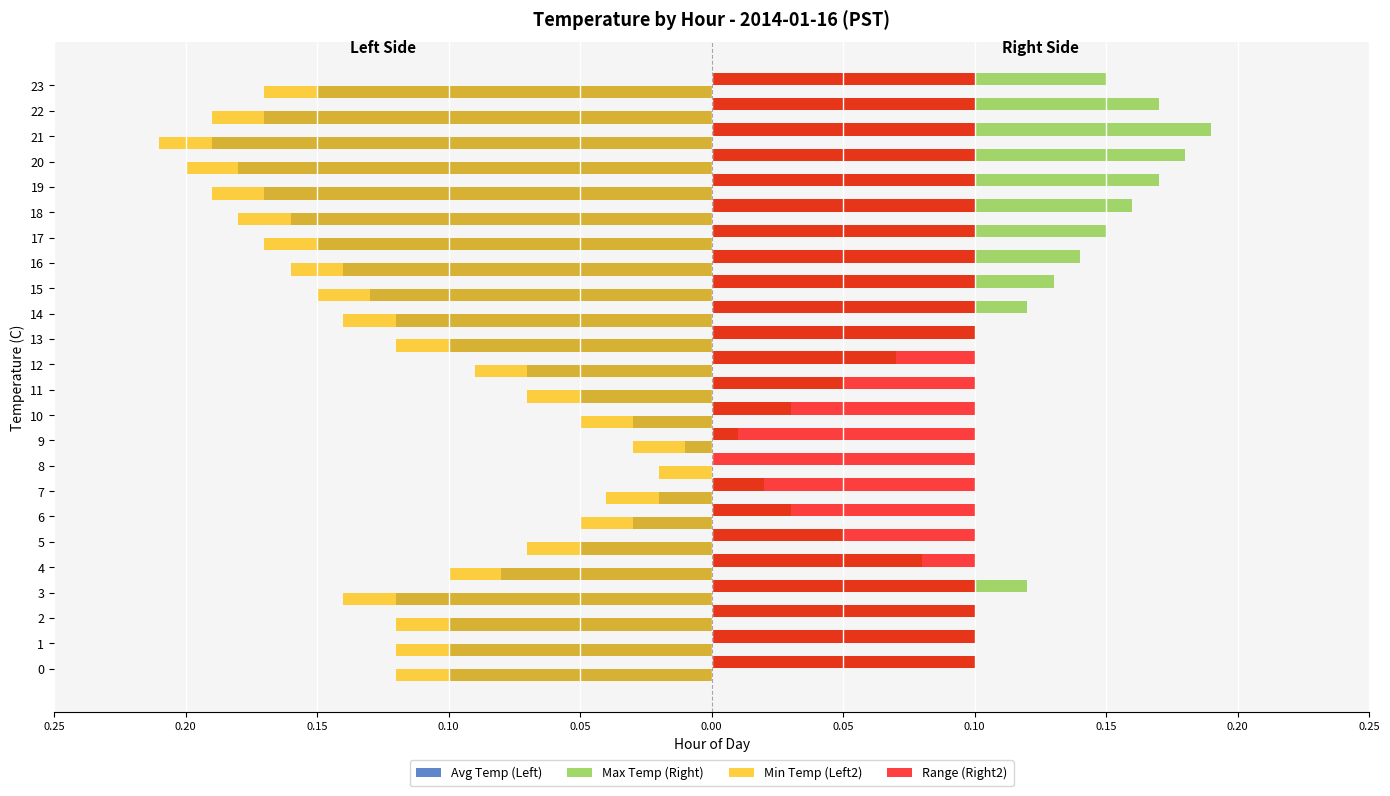

Which series has the widest spread of values?

Avg Temp (Left)